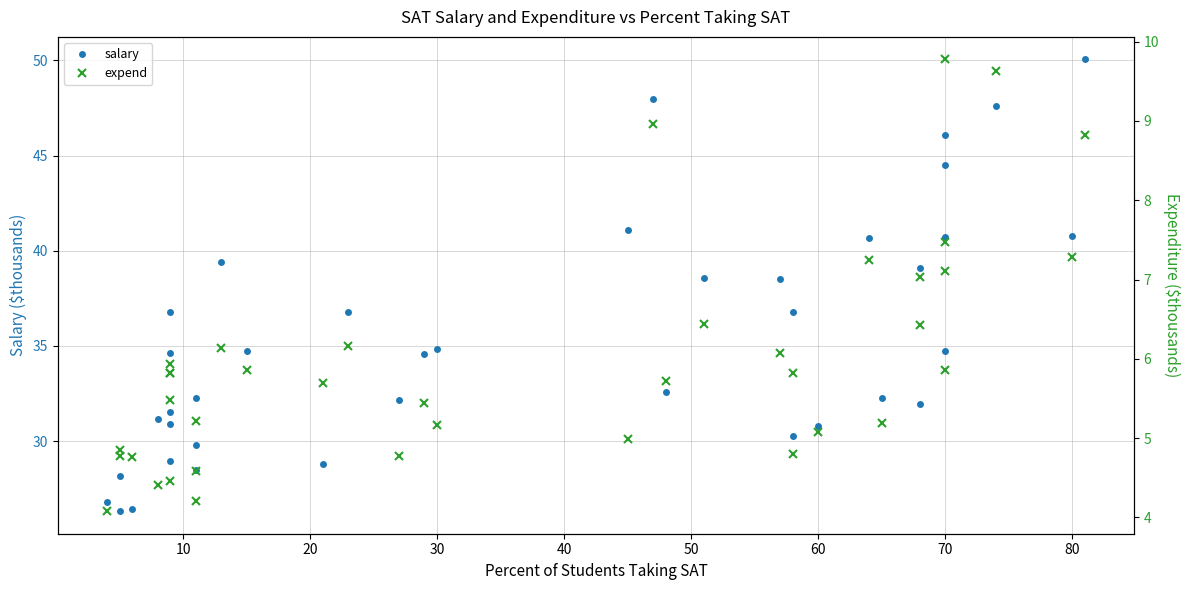

True or false: salary has a value of 69.9 at 28.

False